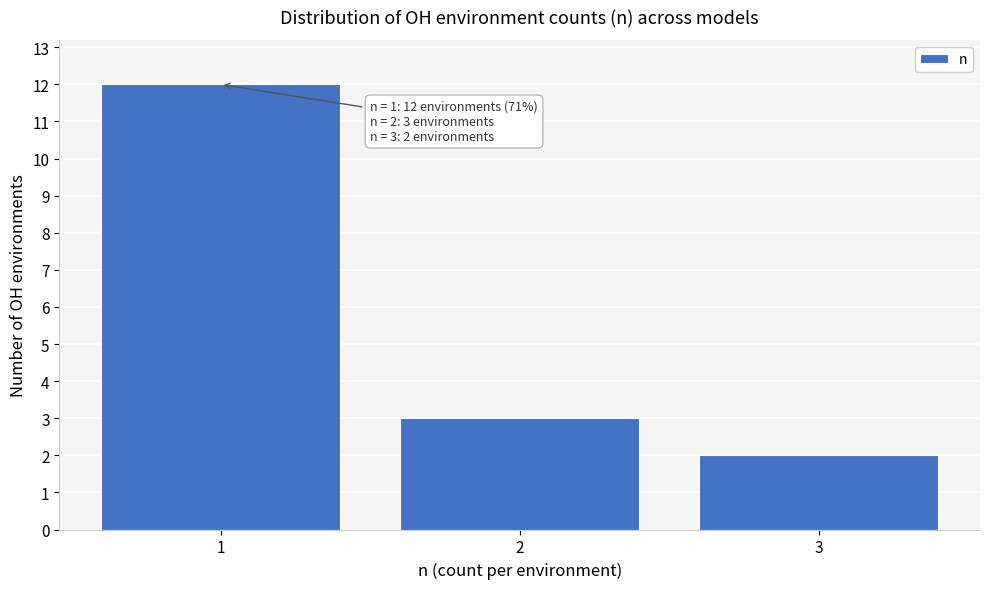

Over which range of the x-axis is the bar tallest?

0.5 to 1.5